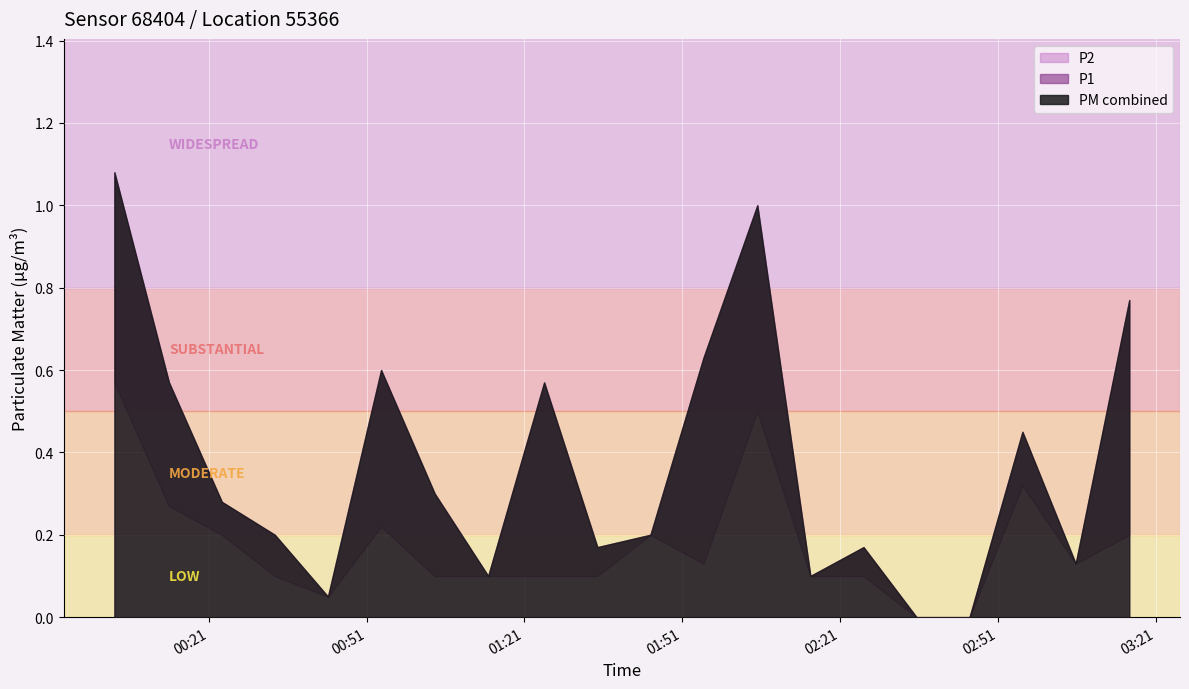

Where is the first local minimum for P2?

00:43